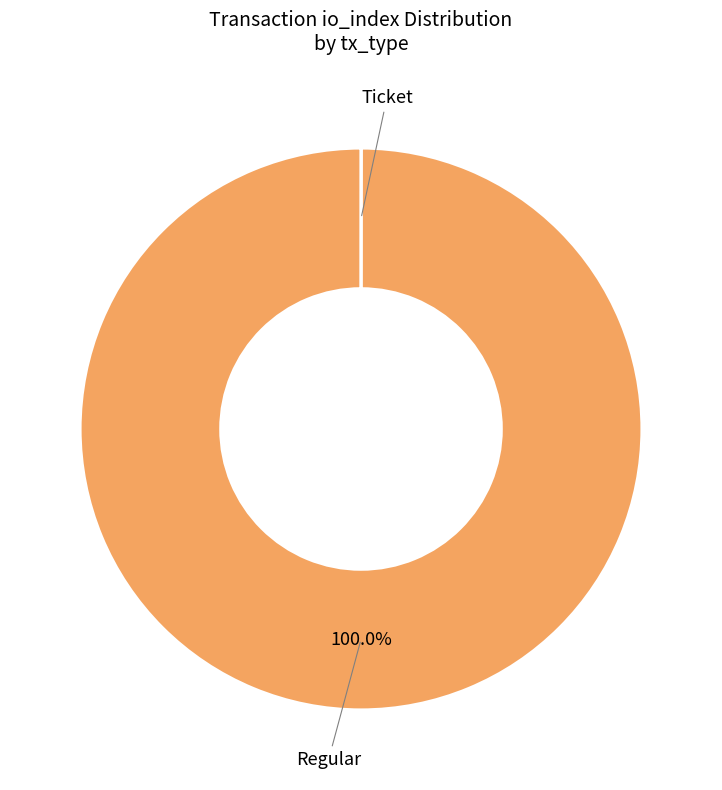

What is the largest slice in the pie chart?

Regular